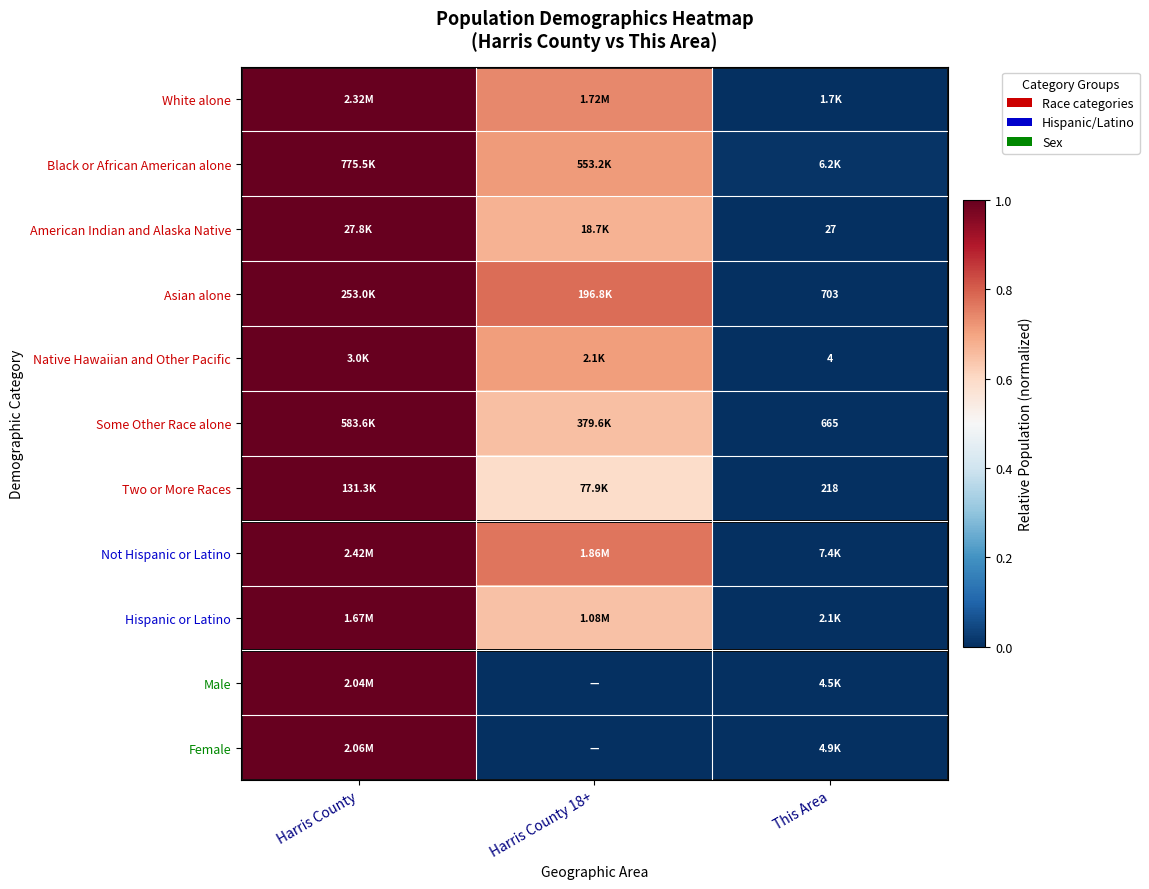

The value of American Indian and Alaska Native at This Area is 0.0. True or false?

True